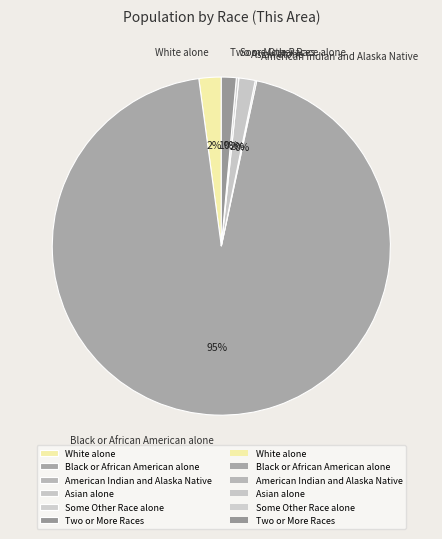

Which category accounts for the majority?

Black or African American alone